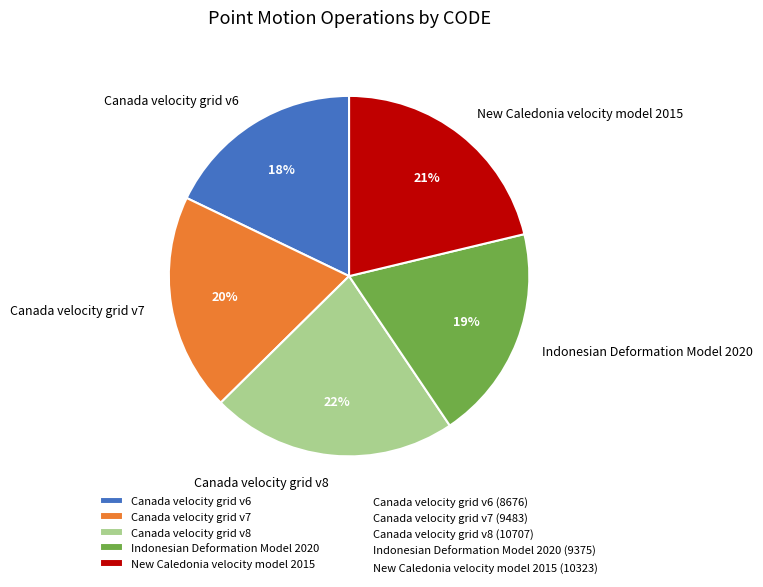

Which category has the biggest portion of the pie?

Canada velocity grid v8